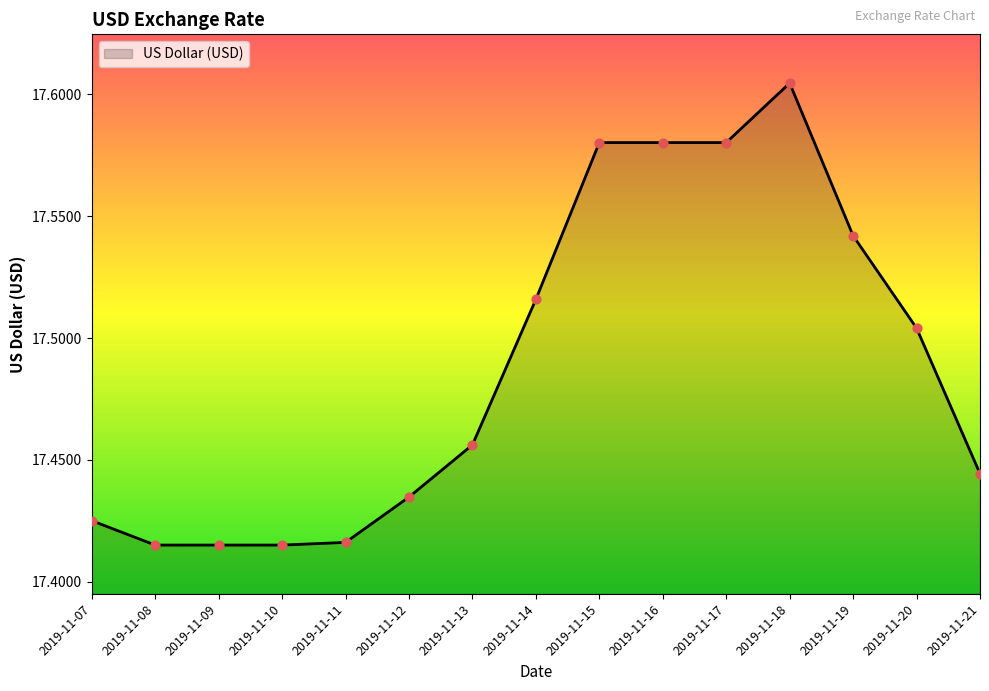

Which has a higher value, 2019-11-12 or 2019-11-14?

2019-11-14